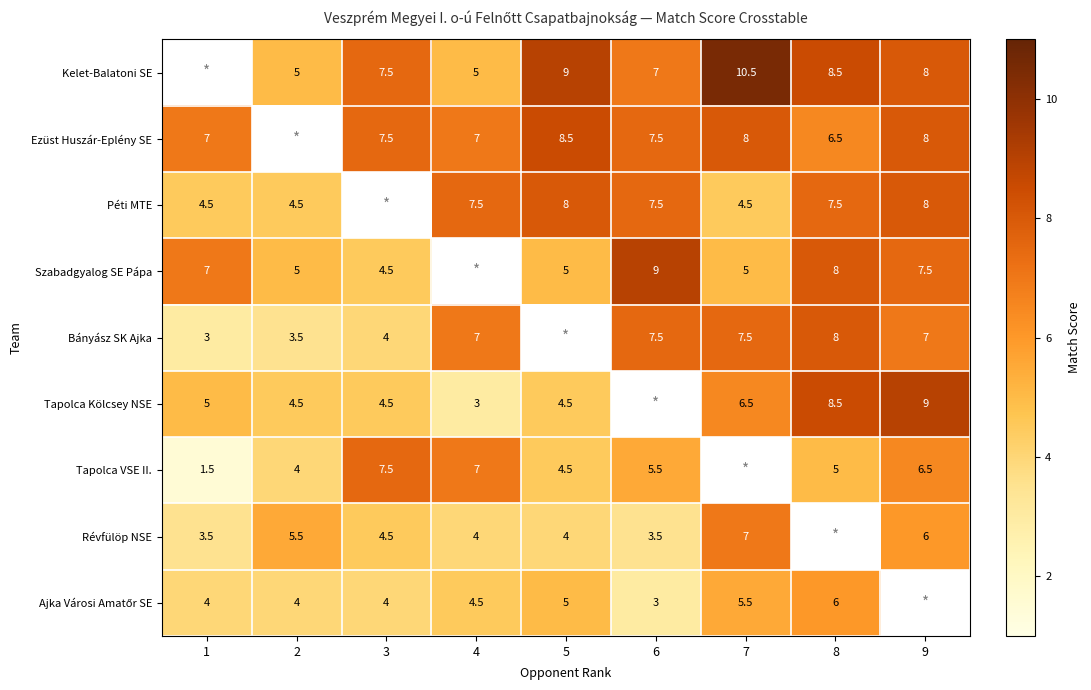

At which category is the sum across all series the highest?

9